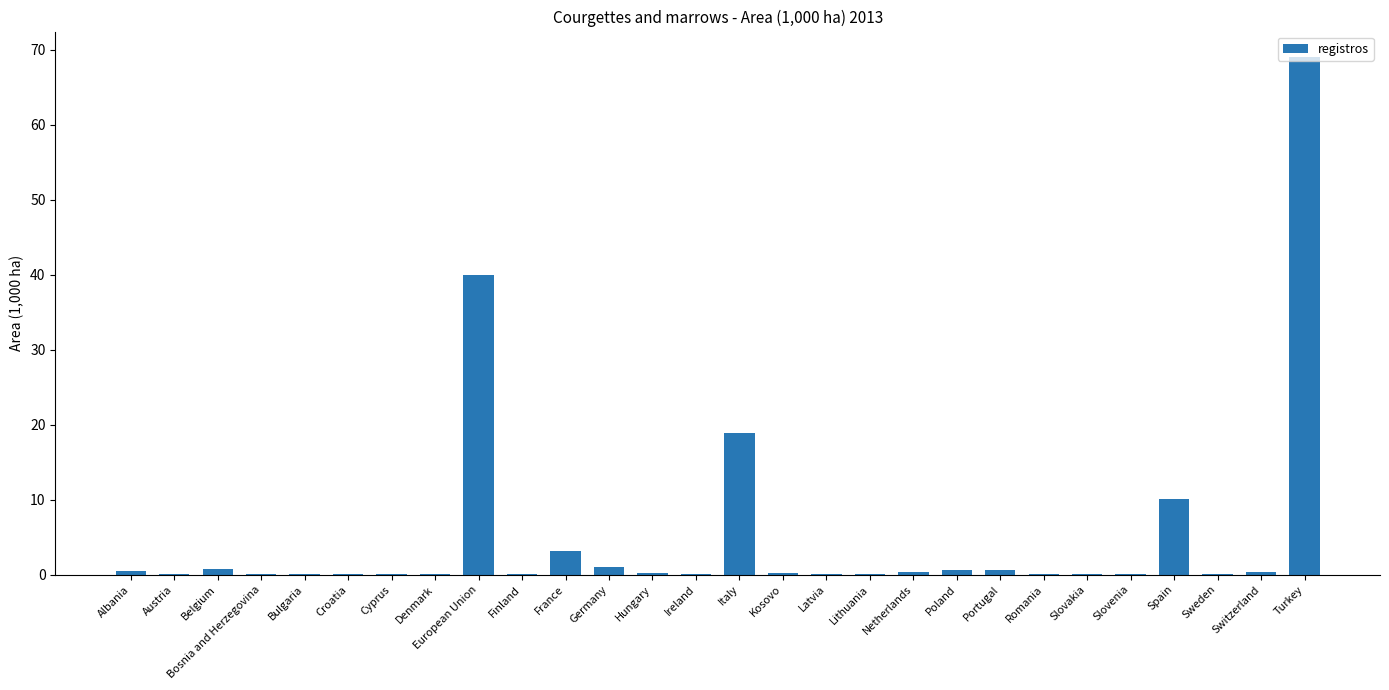

Count the number of categories in the chart.

28